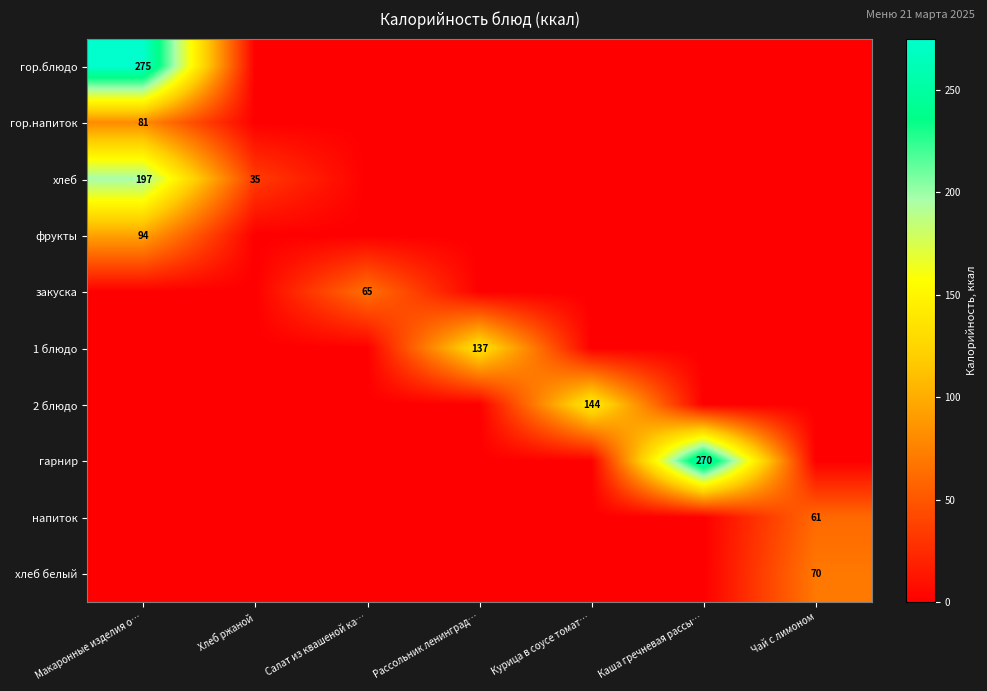

True or false: гор.блюдо has a value of 275 at Макаронные изделия о….

True